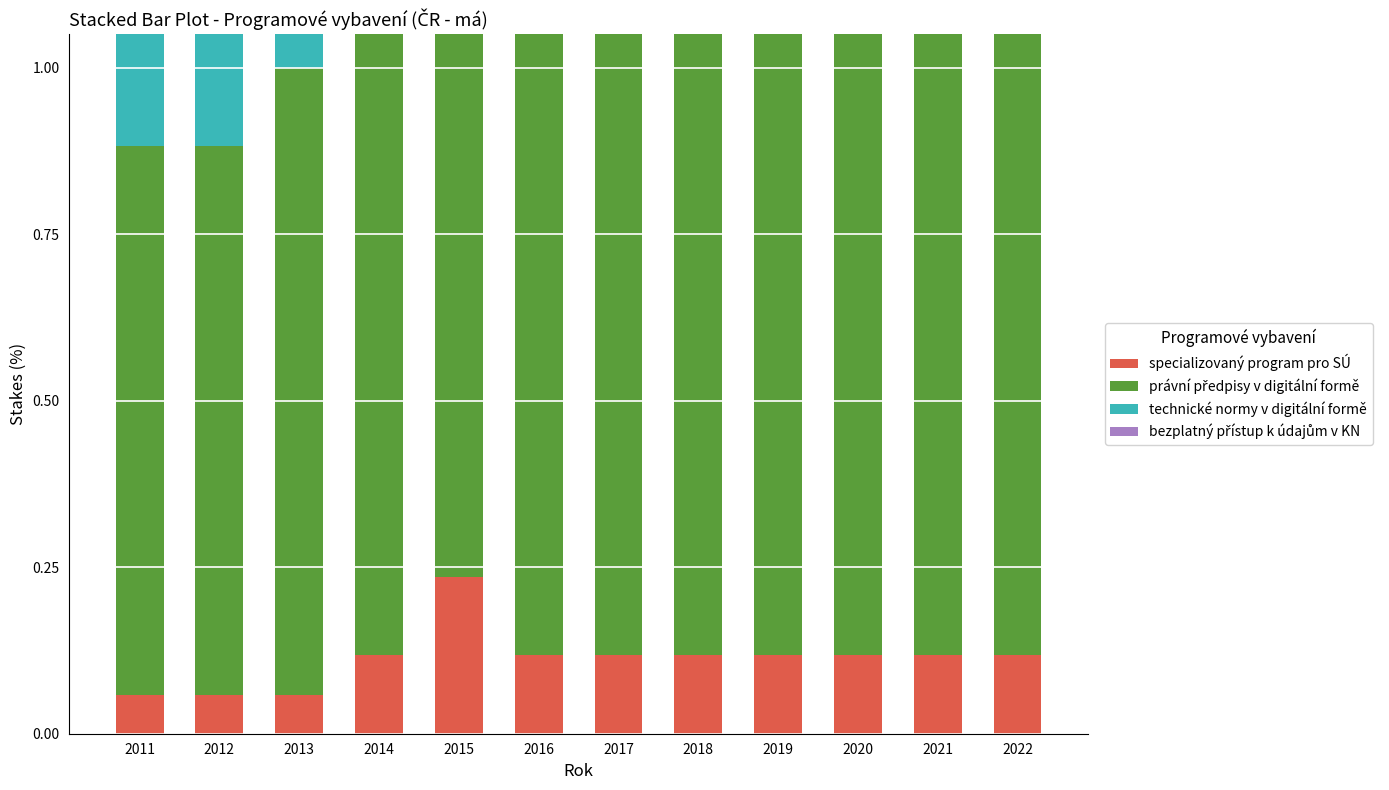

What is the difference between the maximum and minimum values in the právní předpisy v digitální formě series?

0.2